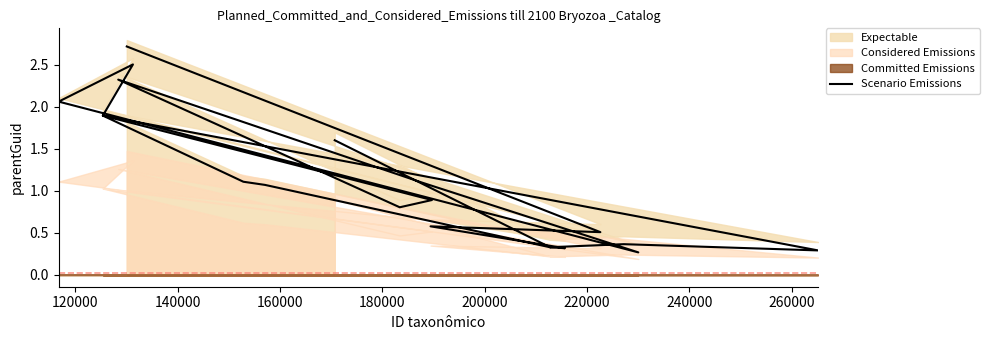

Does the chart have visible grid lines?

No